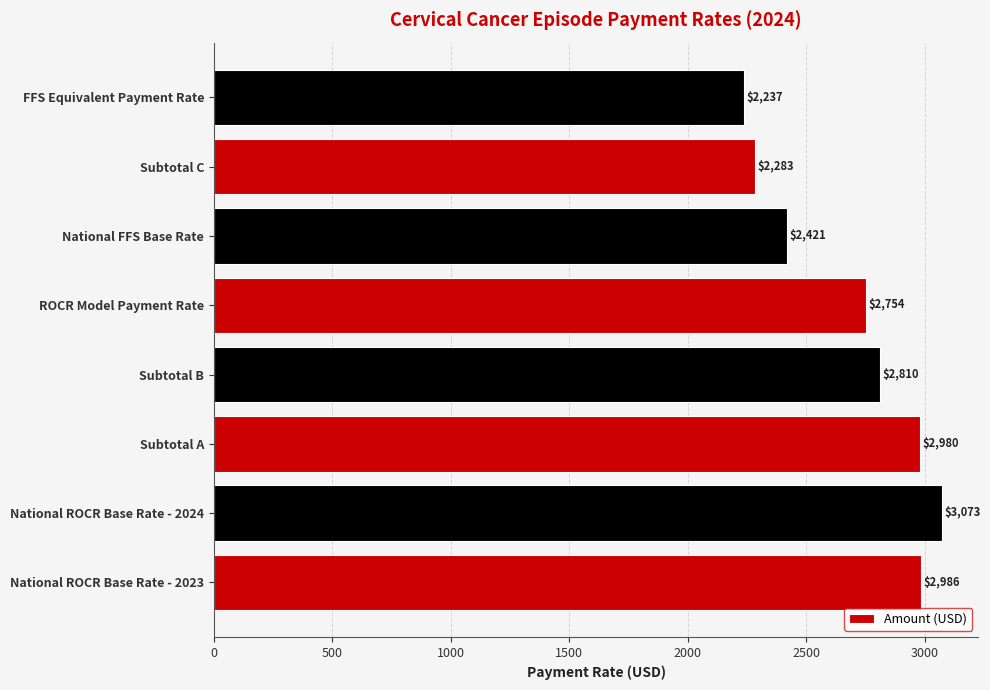

Is it true that the value at National ROCR Base Rate - 2023 is 2985.9?

True